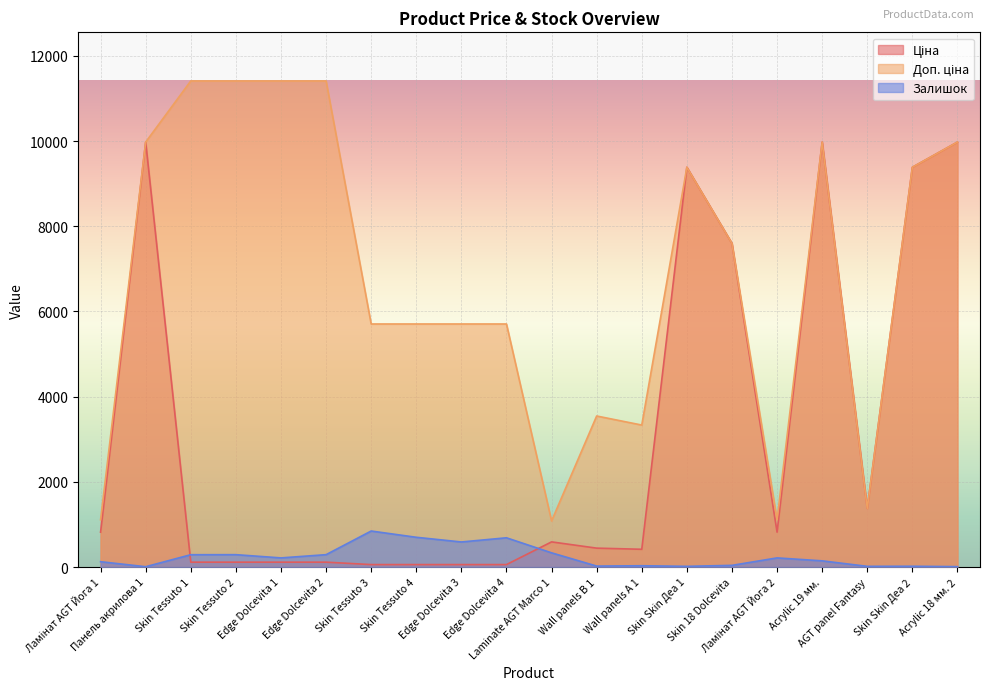

True or false: Доп. ціна and Ціна cross at least once.

False